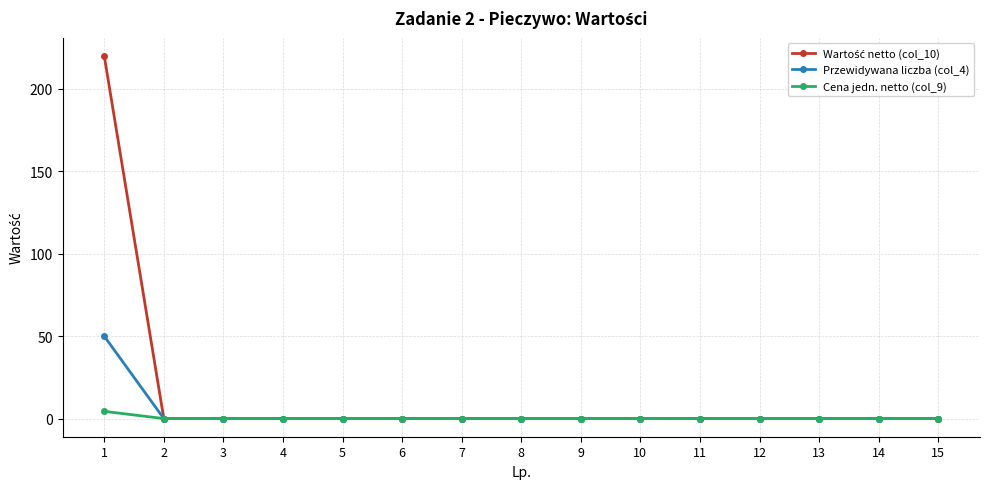

The value of Przewidywana liczba (col_4) at 4 is 32.2. True or false?

False